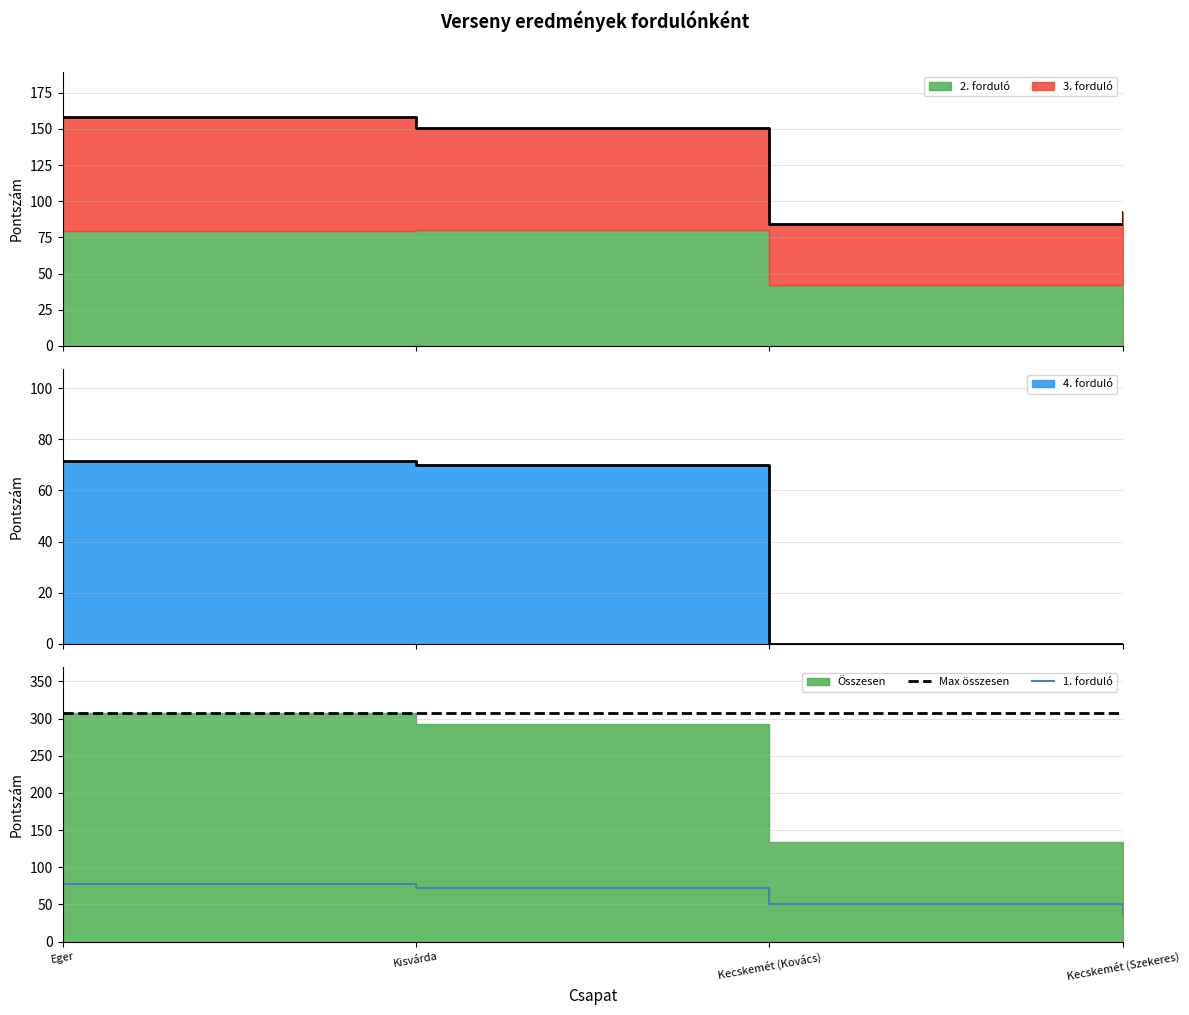

Reading left to right, extract all data points from this chart.

Max összesen: Eger=307.5	Kisvárda=307.5	Kecskemét (Kovács)=307.5	Kecskemét (Szekeres)=307.5
1. forduló: Eger=78.0	Kisvárda=72.0	Kecskemét (Kovács)=50.0	Kecskemét (Szekeres)=37.0